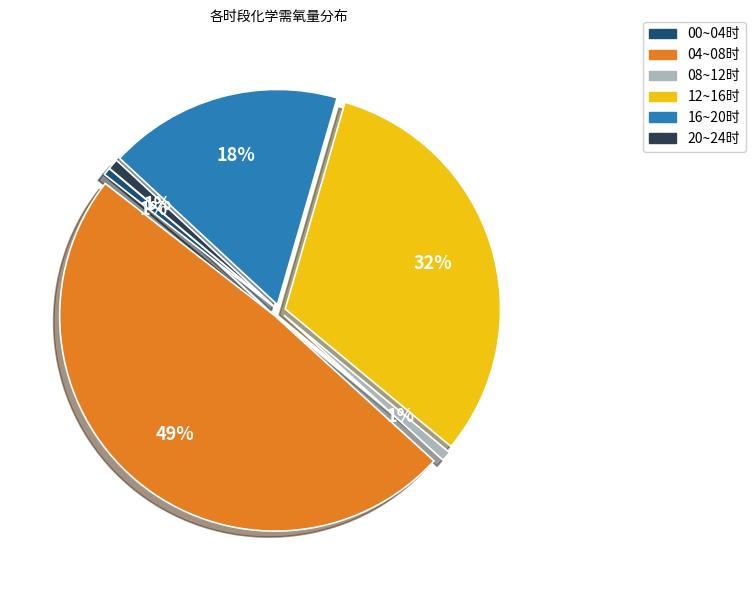

How many slices are in this pie chart?

6